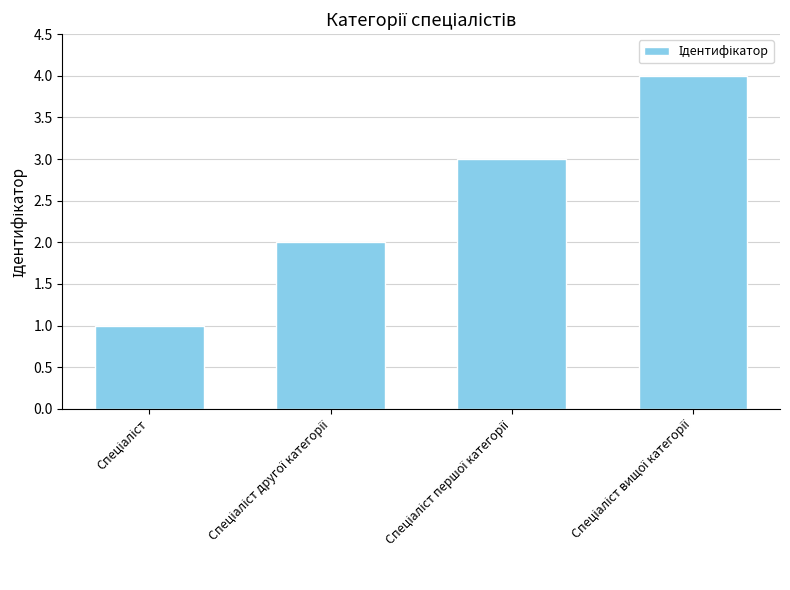

What is the greatest value displayed?

4